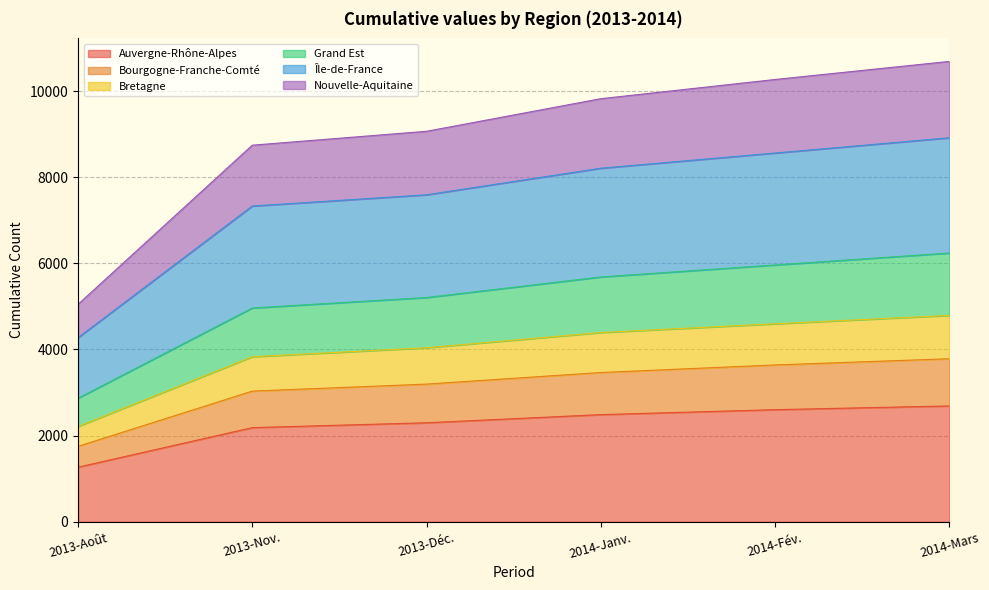

True or false: Île-de-France and Bretagne intersect in this chart.

False